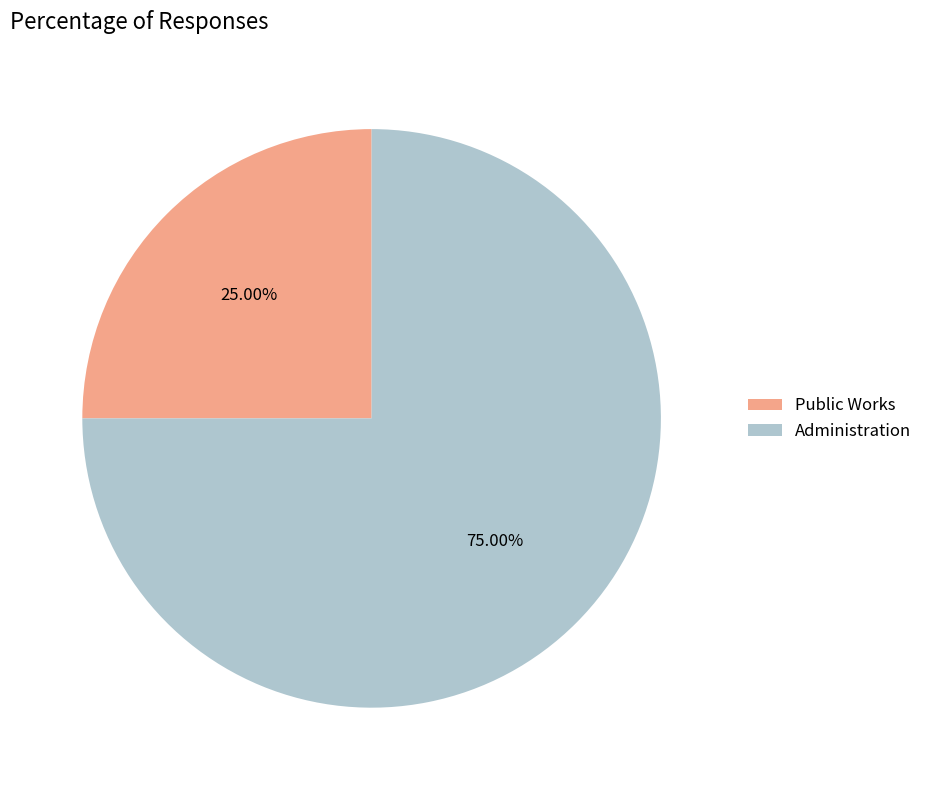

True or false: Public Works accounts for 18% of the total.

False